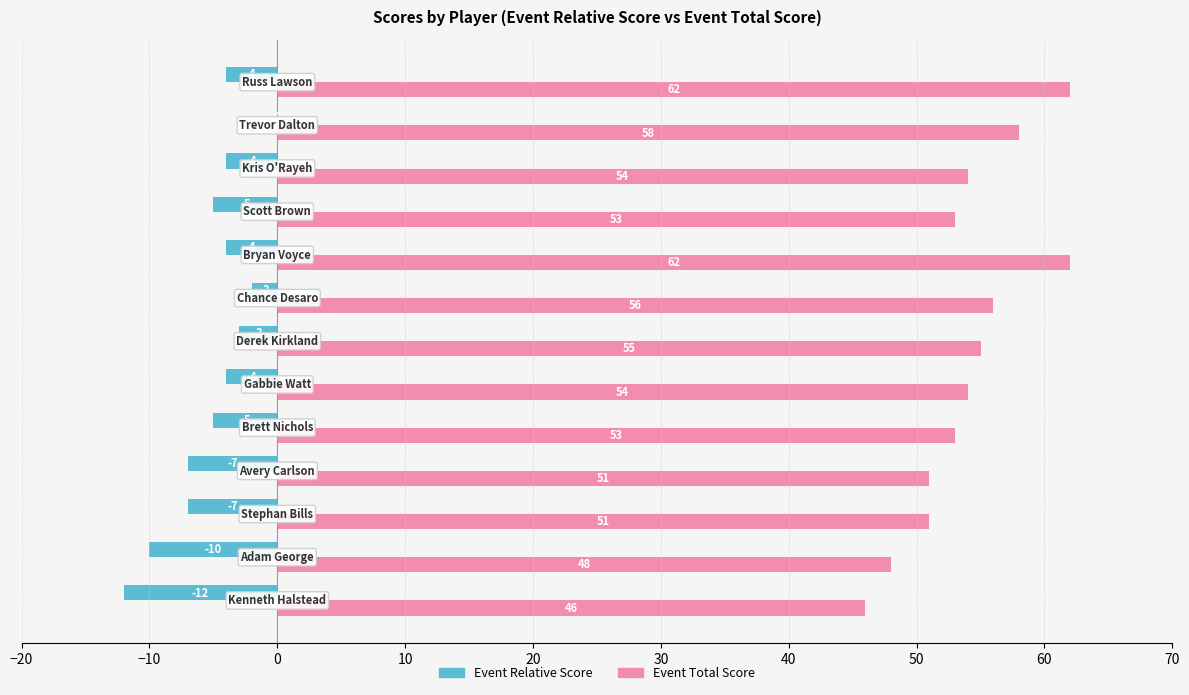

What is the greatest value displayed?

62